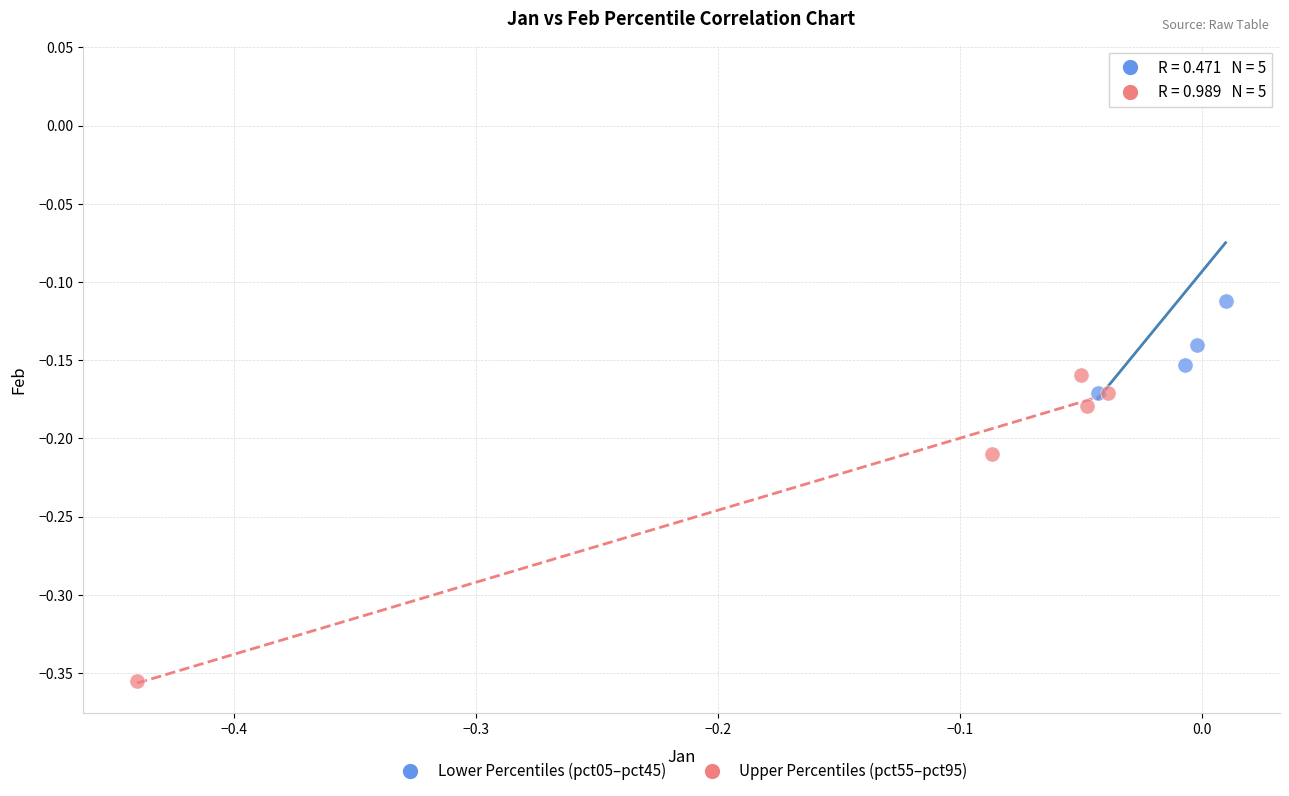

Which series has the largest Y range (max minus min)?

Lower Percentiles (pct05–pct45)